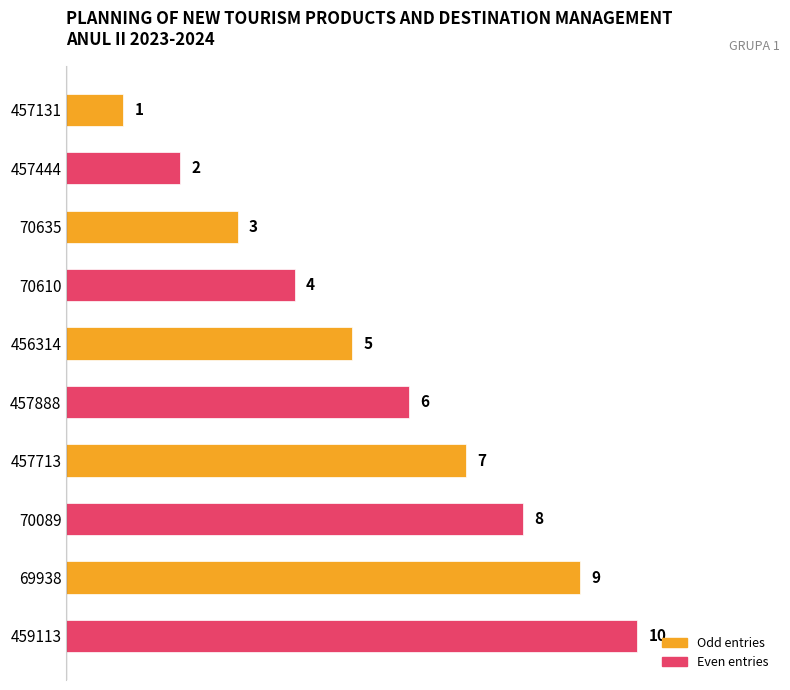

What is the smallest value displayed?

1